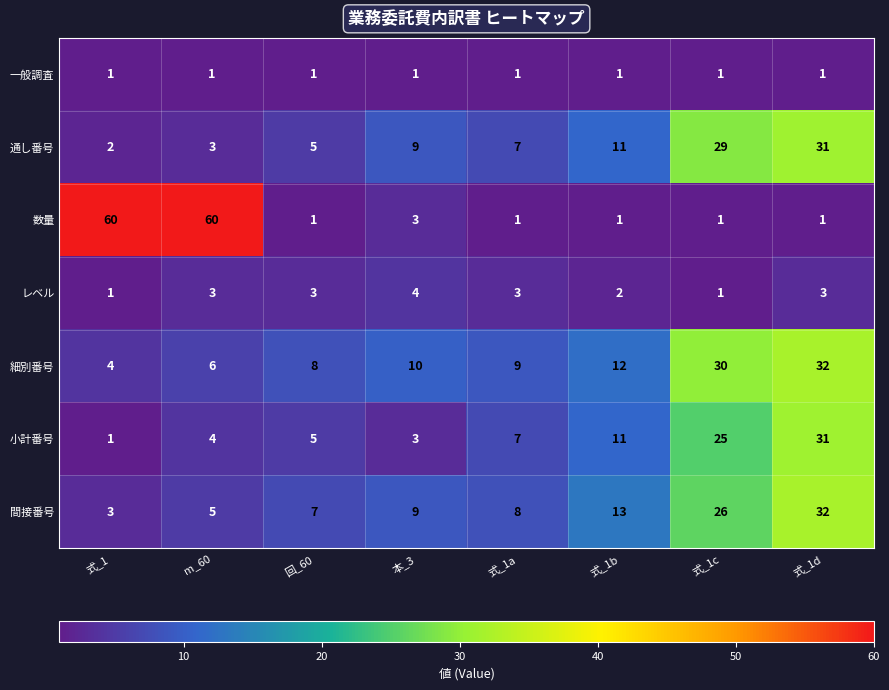

What is the total value across all series at m_60?

82